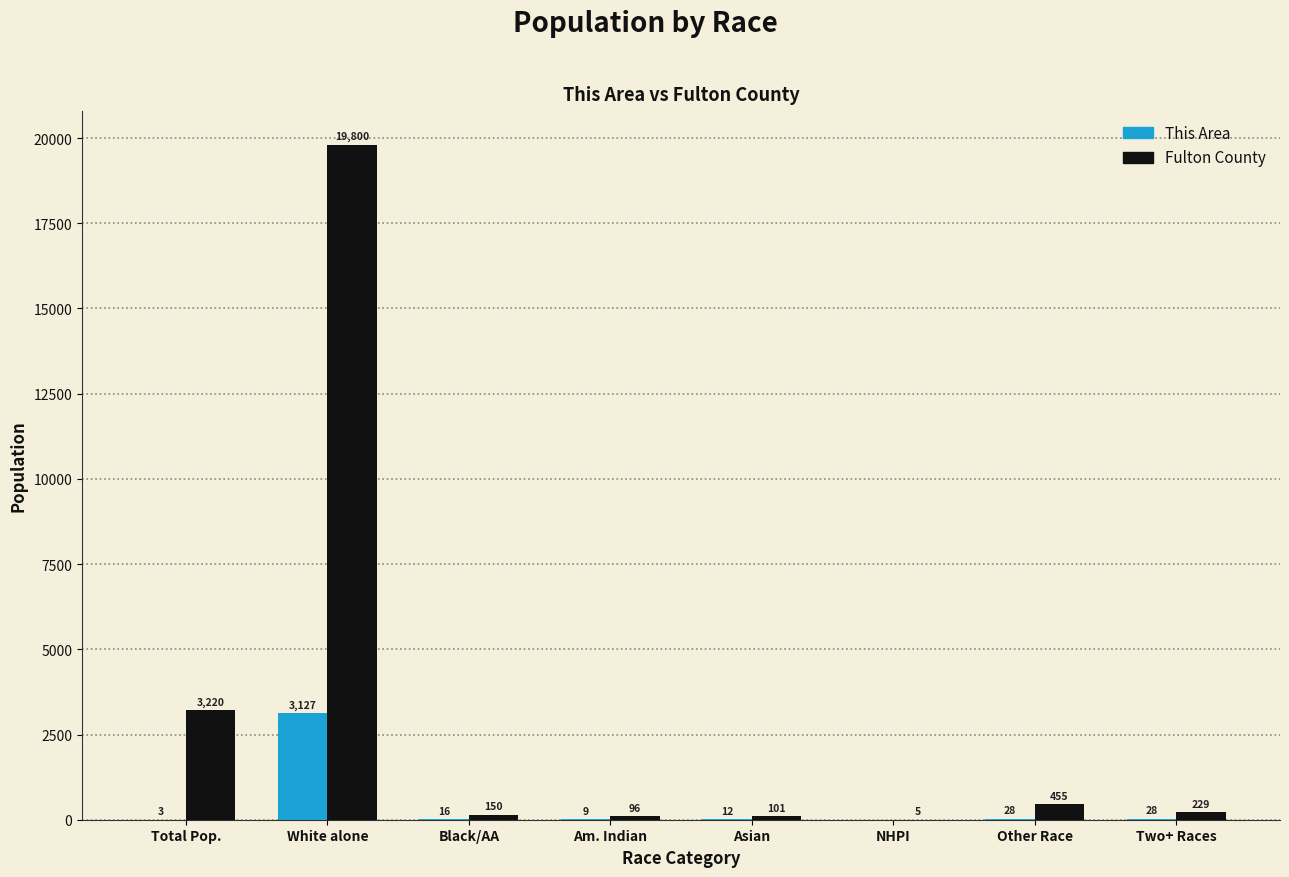

What is the greatest value displayed?

19800